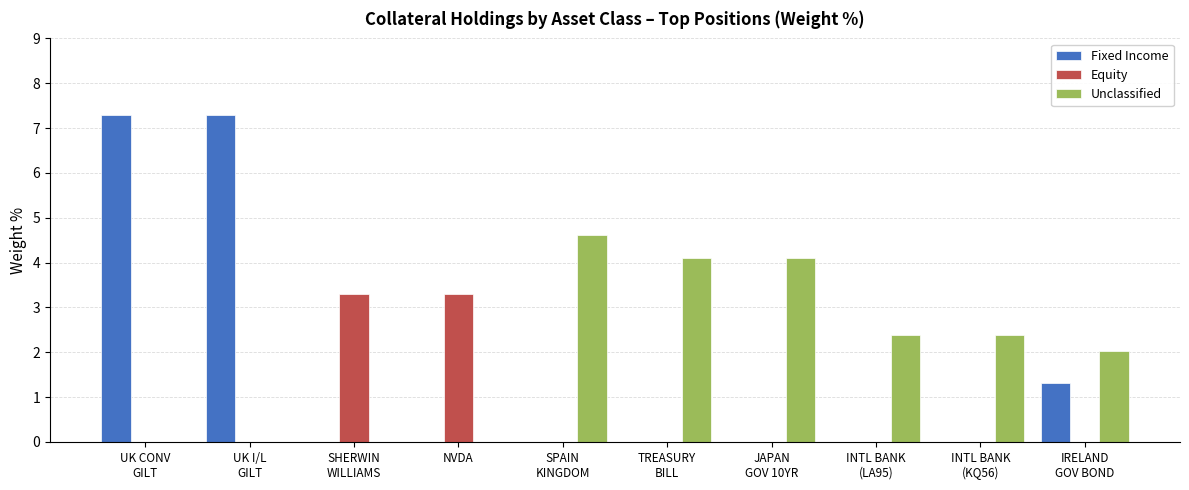

Count the number of categories in the chart.

10